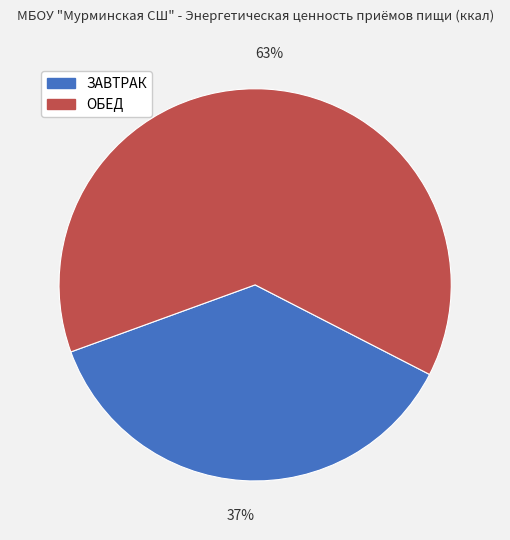

Do ОБЕД and ЗАВТРАК together represent more than half of the pie?

Yes